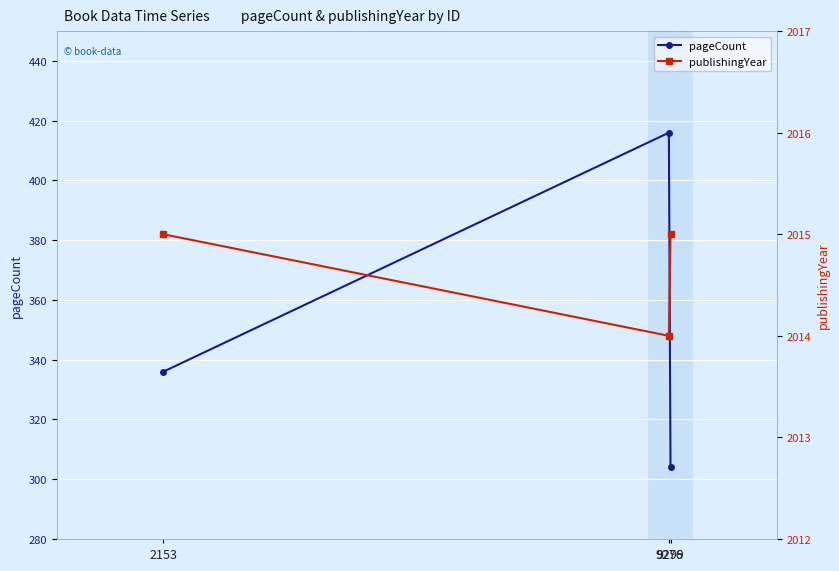

What is the value of the publishingYear point at the 1st from the left?

2015